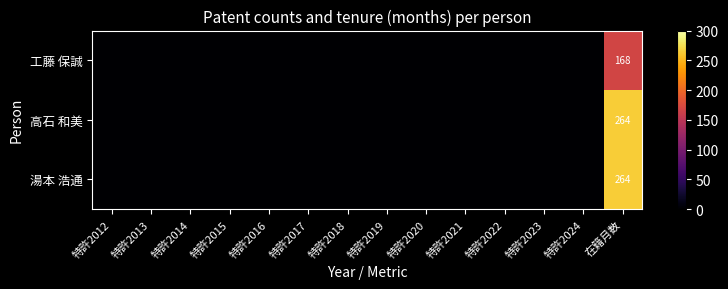

At which label is 湯本 浩通 closest to 132?

特許2012